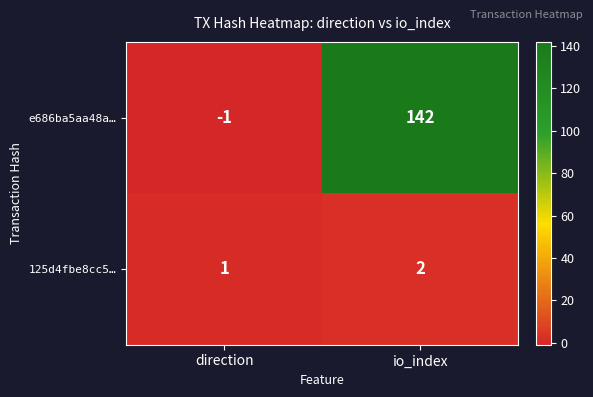

What is the sum of all 125d4fbe8cc5… values?

3